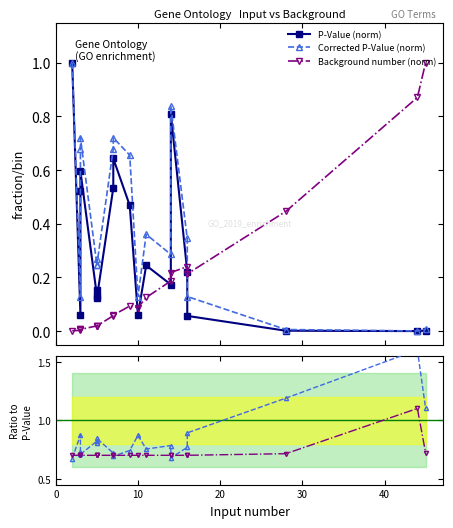

Which series has the widest spread of values?

P-Value (norm)